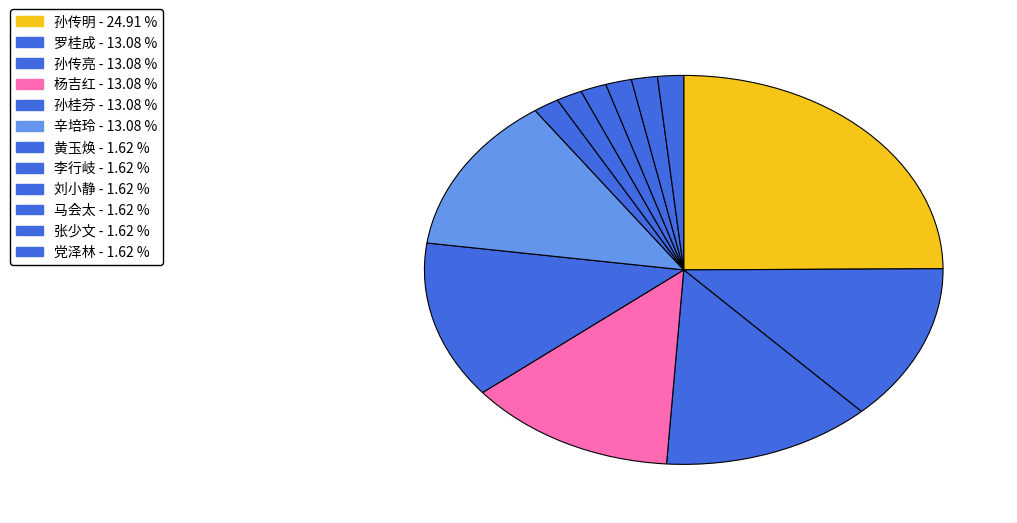

To the nearest percent, what portion does 马会太 represent?

2%